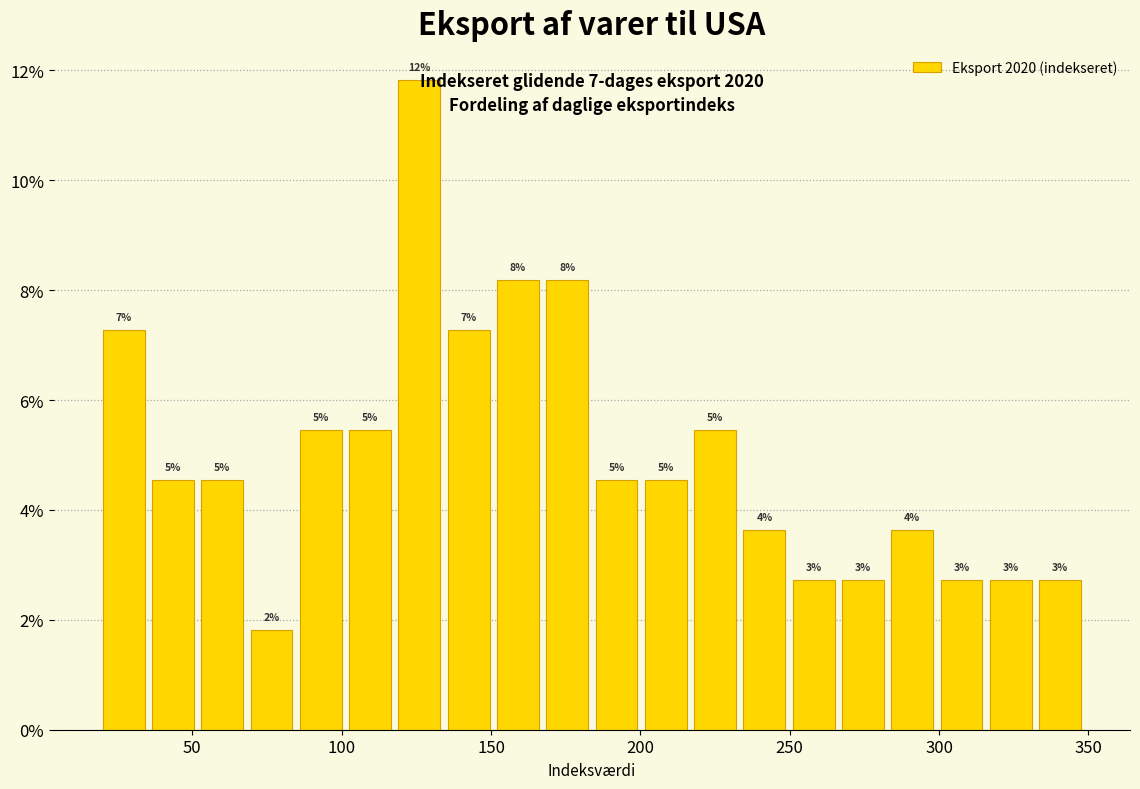

Around what value on the x-axis is the tallest bar? Give the approximate position of its centre, as read against the axis.

125